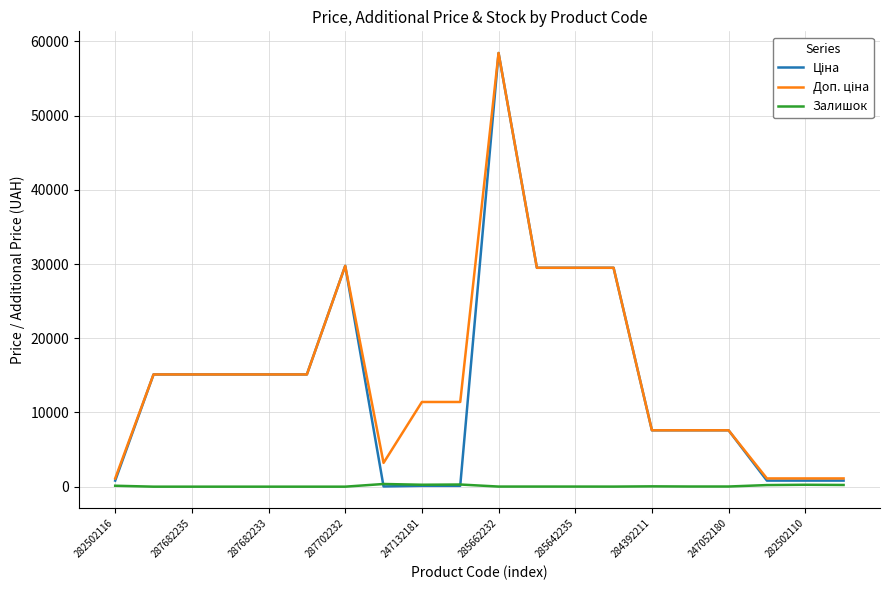

How many lines are shown in the chart?

3